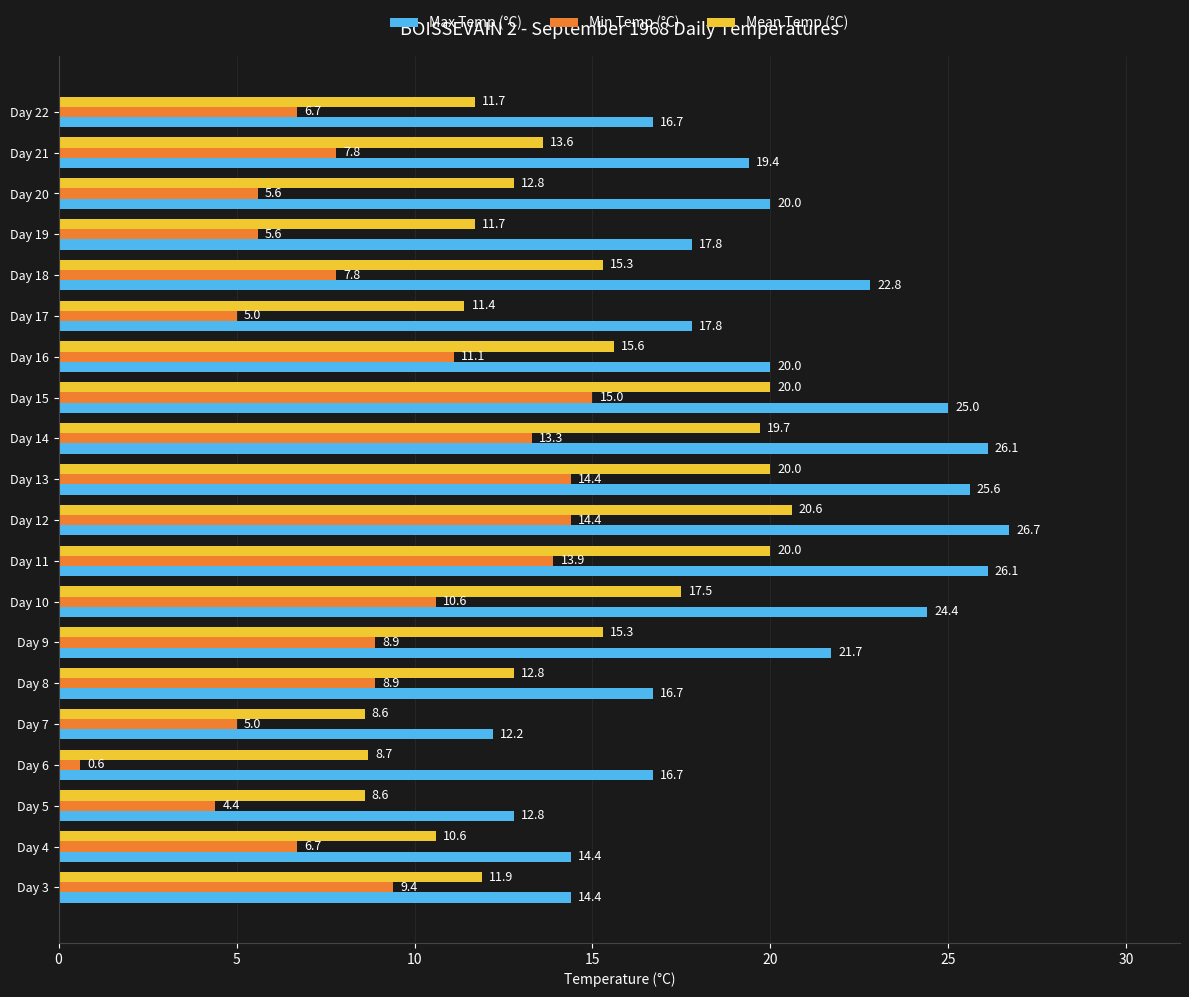

At how many categories does at least one series exceed 2?

20